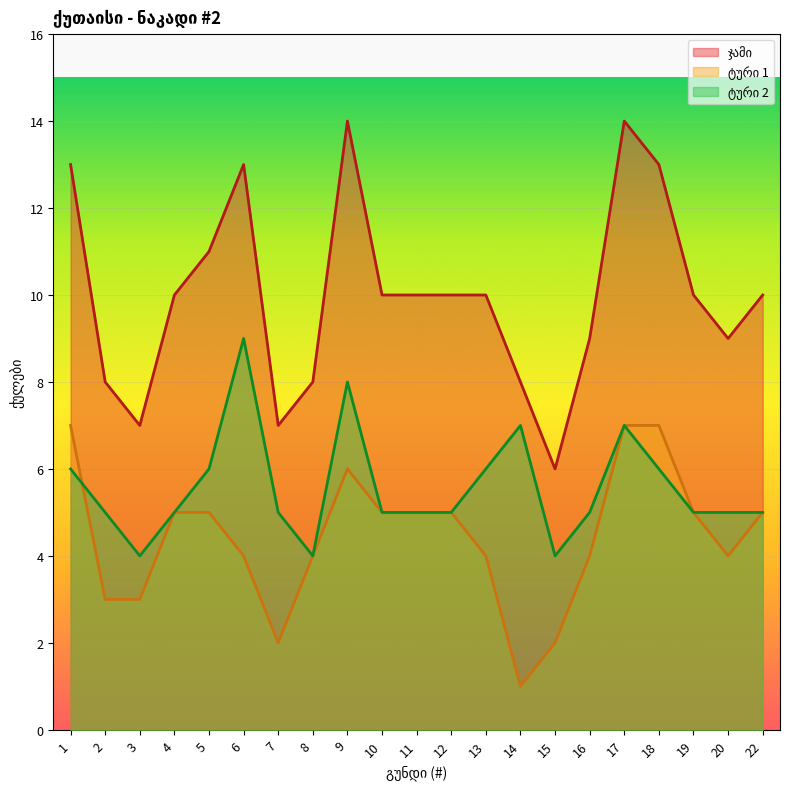

True or false: ჯამი and ტური 2 cross at least once.

False